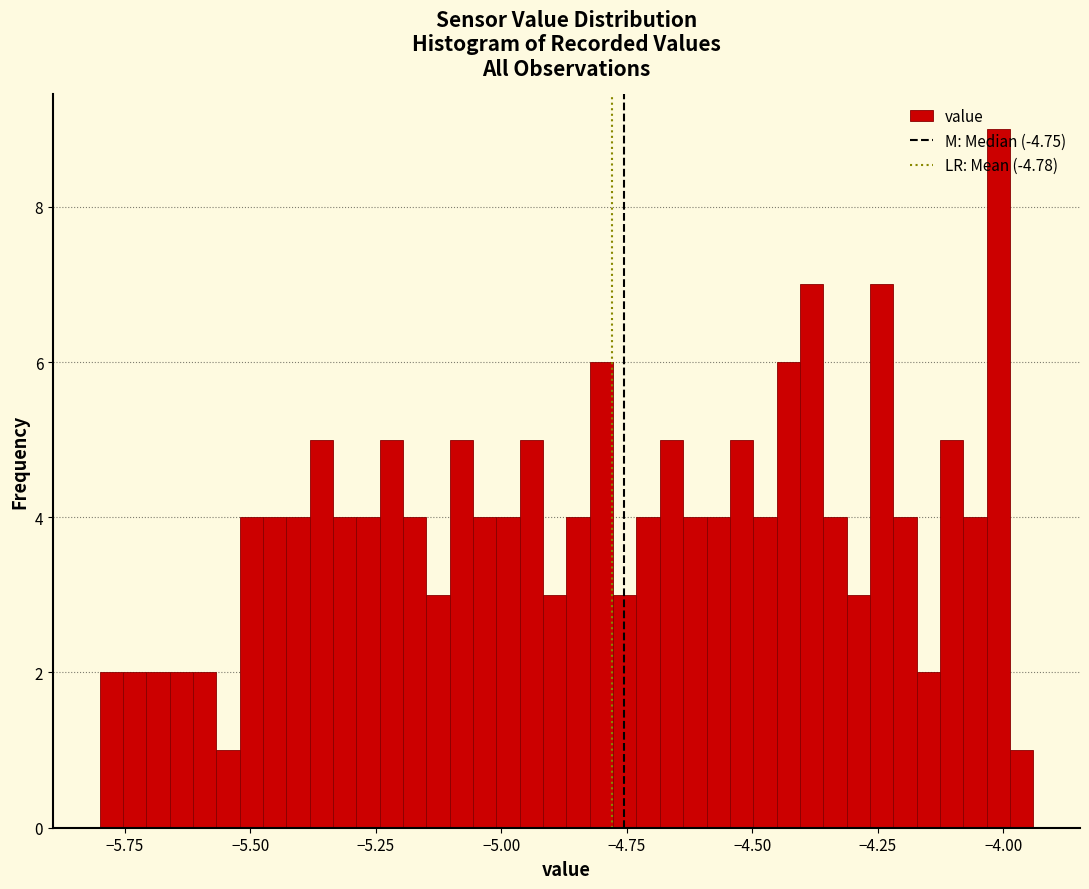

Read against the x-axis, roughly where is the centre of the tallest bar?

-4.00